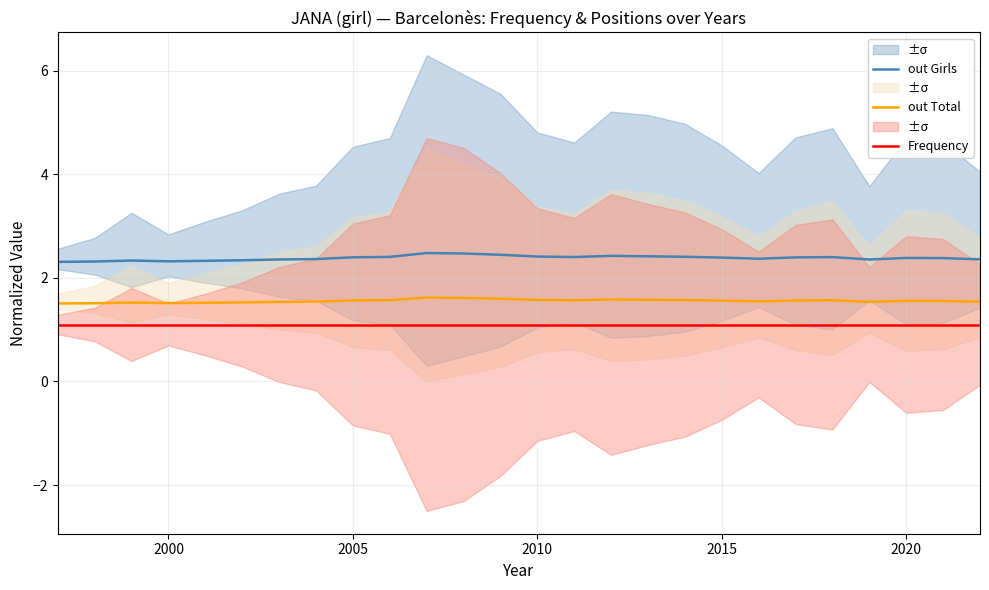

Reading left to right, list all the values displayed in this chart.

out Girls: 2.3	2.3	2.3	2.3	2.3	2.3	2.4	2.4	2.4	2.4	2.5	2.5	2.4	2.4	2.4	2.4	2.4	2.4	2.4	2.4	2.4	2.4	2.4	2.4	2.4	2.4
out Total: 1.5	1.5	1.5	1.5	1.5	1.5	1.5	1.5	1.6	1.6	1.6	1.6	1.6	1.6	1.6	1.6	1.6	1.6	1.6	1.5	1.6	1.6	1.5	1.6	1.6	1.5
Frequency: 1.1	1.1	1.1	1.1	1.1	1.1	1.1	1.1	1.1	1.1	1.1	1.1	1.1	1.1	1.1	1.1	1.1	1.1	1.1	1.1	1.1	1.1	1.1	1.1	1.1	1.1